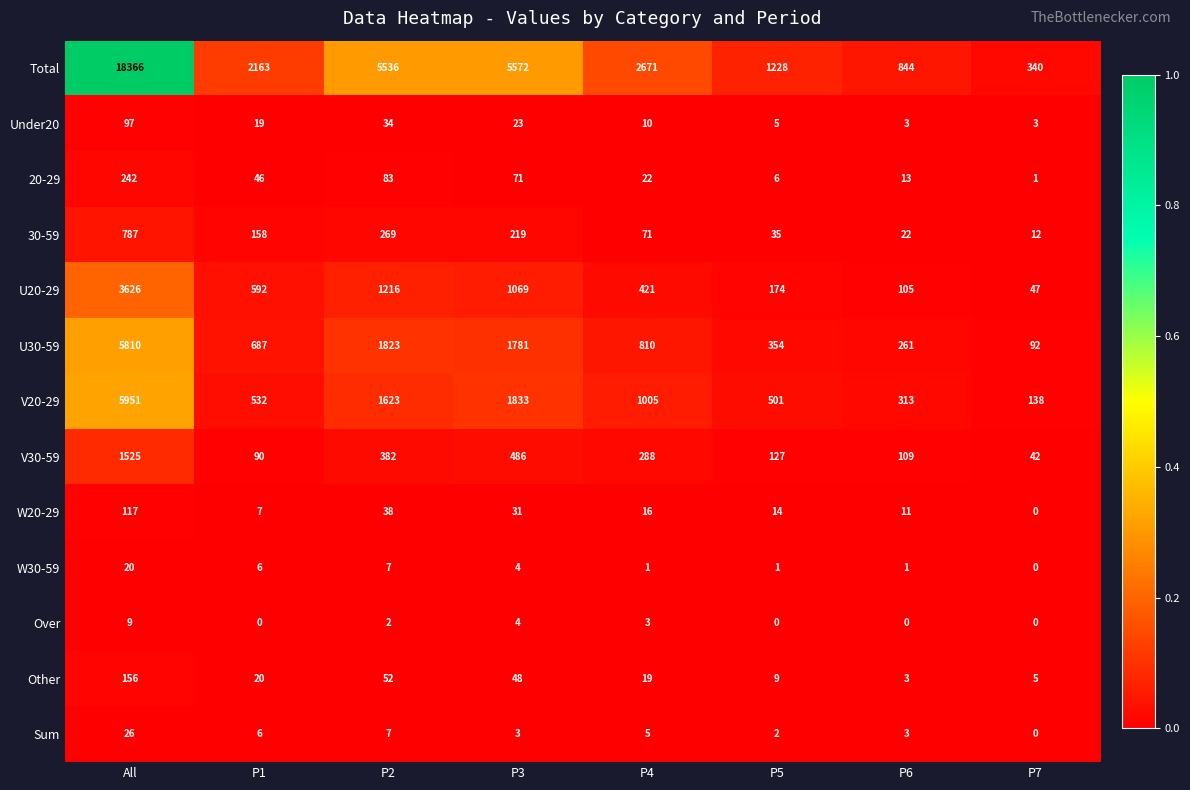

What is the difference between the second highest and second lowest values in the W30-59 series?

6